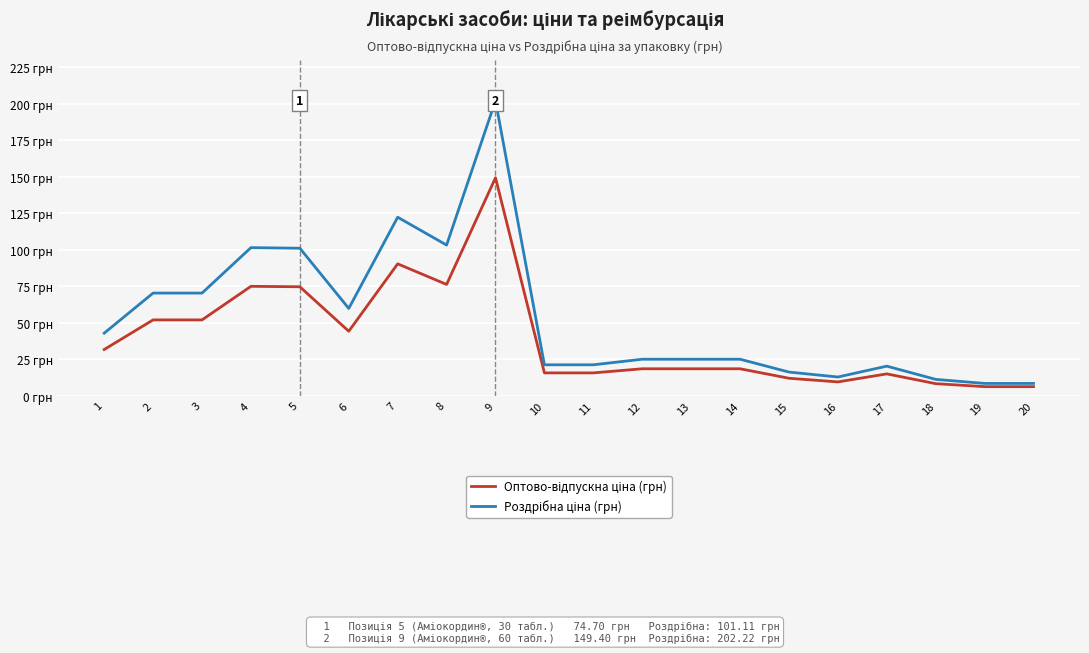

The value of Оптово-відпускна ціна (грн) at 11 is 15.7. True or false?

True